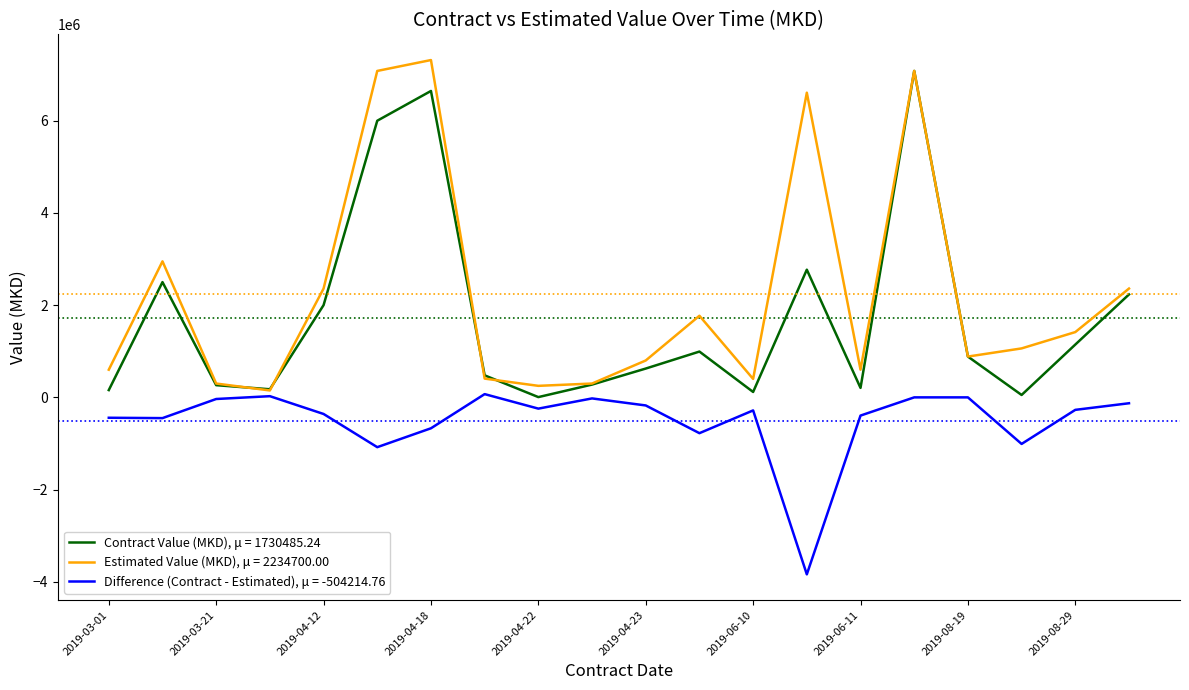

Which series has the largest total across all categories?

Estimated Value (MKD), μ = 2234700.00